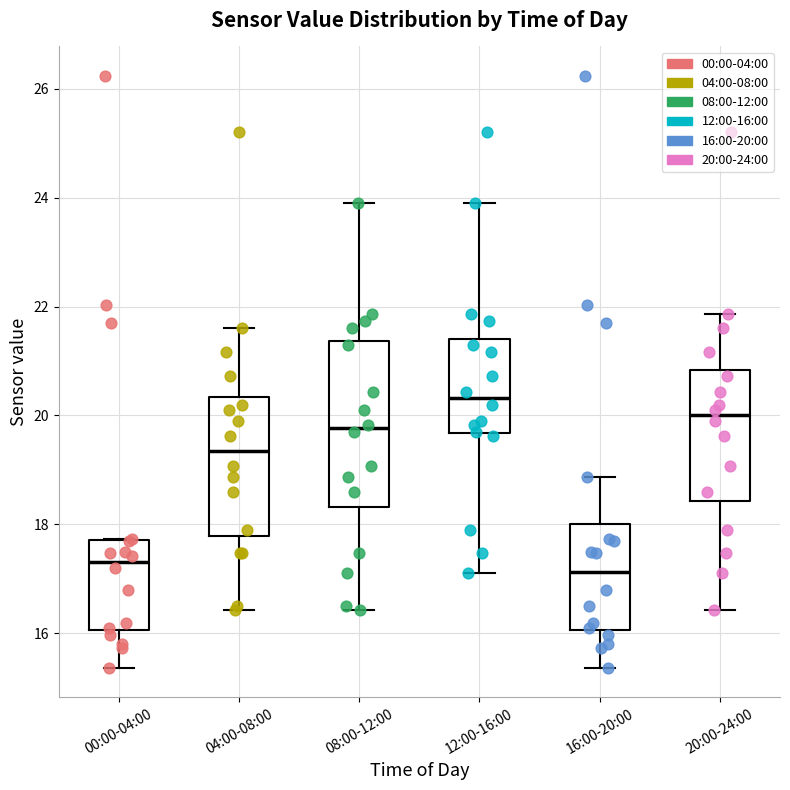

Comparing the boxes themselves (not the whiskers), which one is the tallest?

08:00-12:00